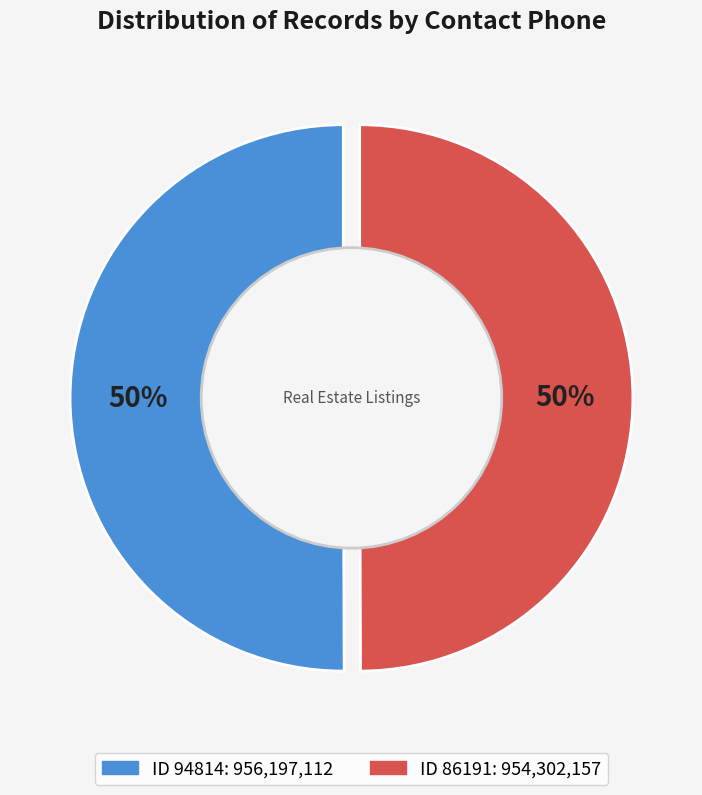

Between 94814 and 86191, which is larger?

94814